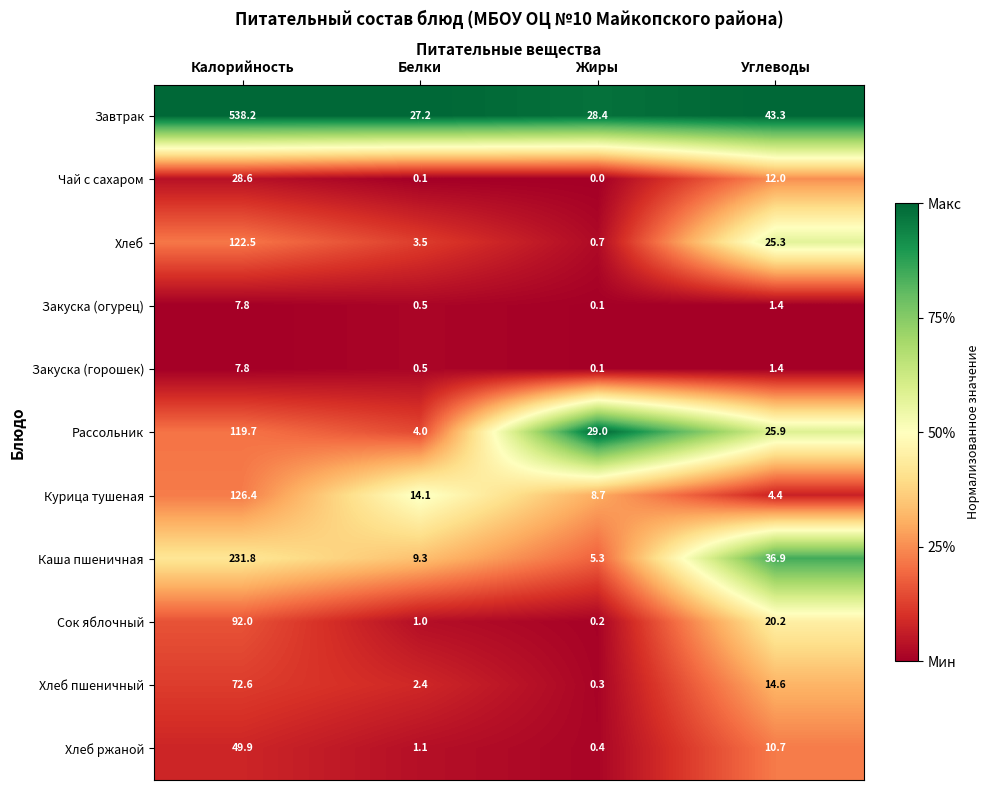

The Рассольник series shows 25.9 at Углеводы. True or false?

True